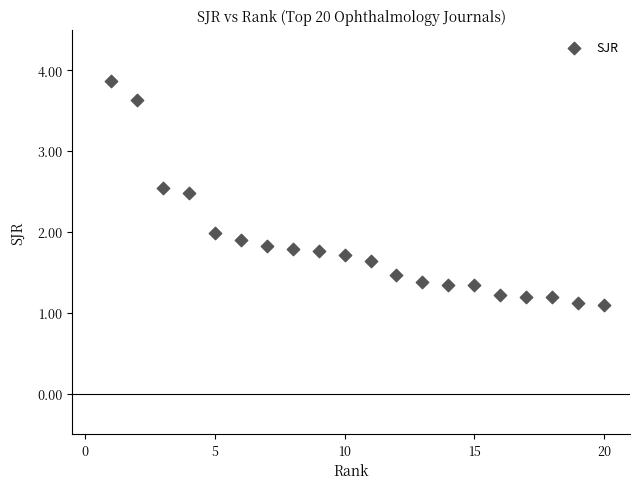

What is the range of Y values (max minus min)?

2.8